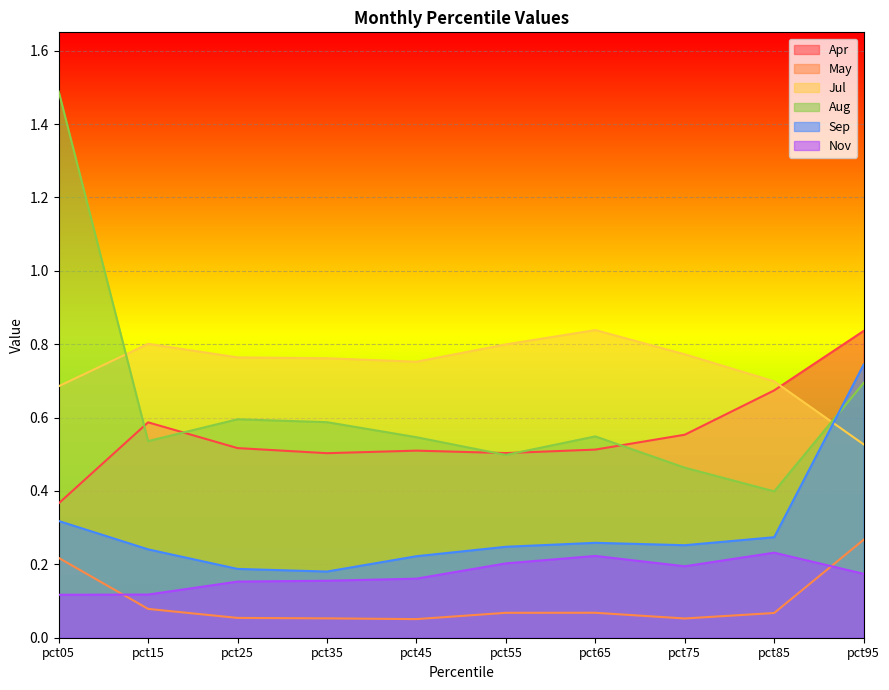

True or false: Jul has a value of 0.5 at pct55.

False